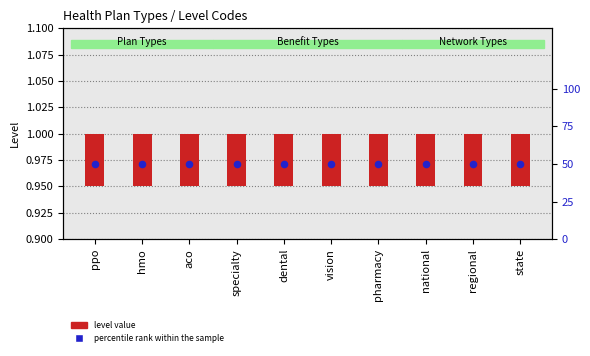

Which series has the largest total across all categories?

percentile rank within the sample